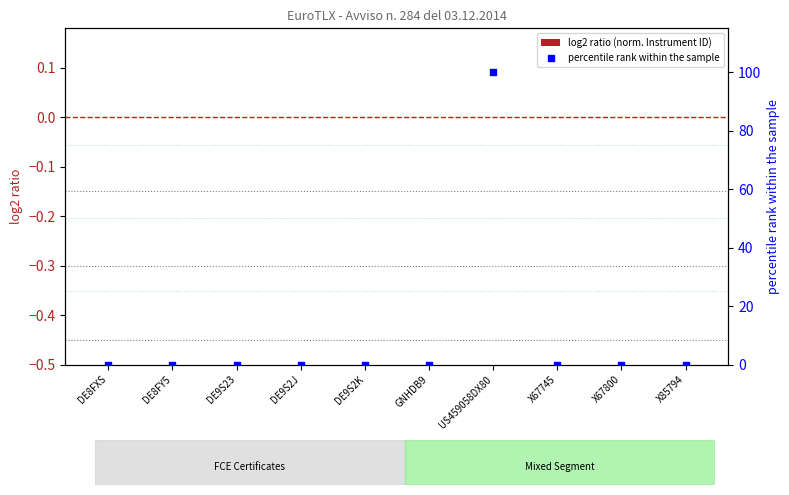

Which series reaches the maximum Y coordinate?

percentile rank within the sample